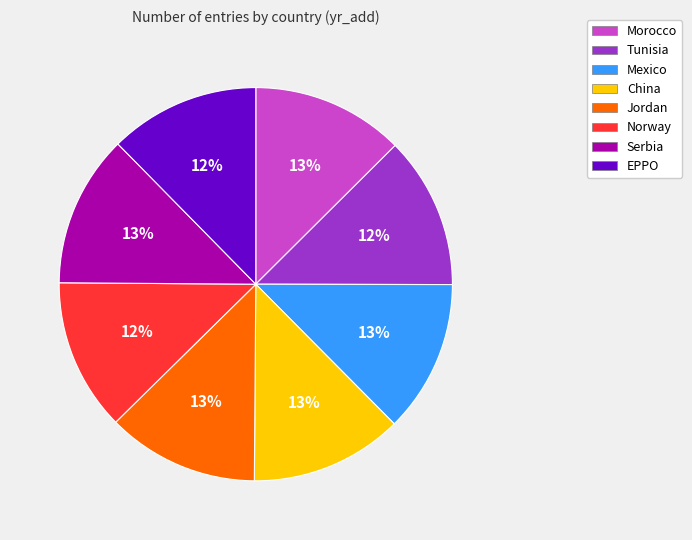

Is there any slice that represents more than half of the pie?

No